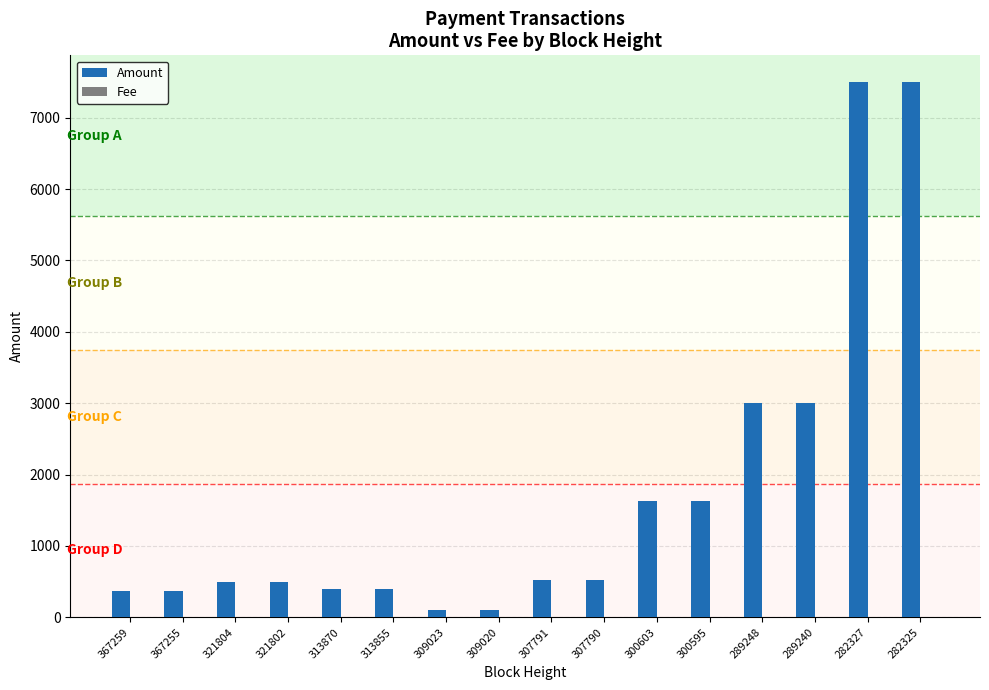

How many groups of bars are there?

16